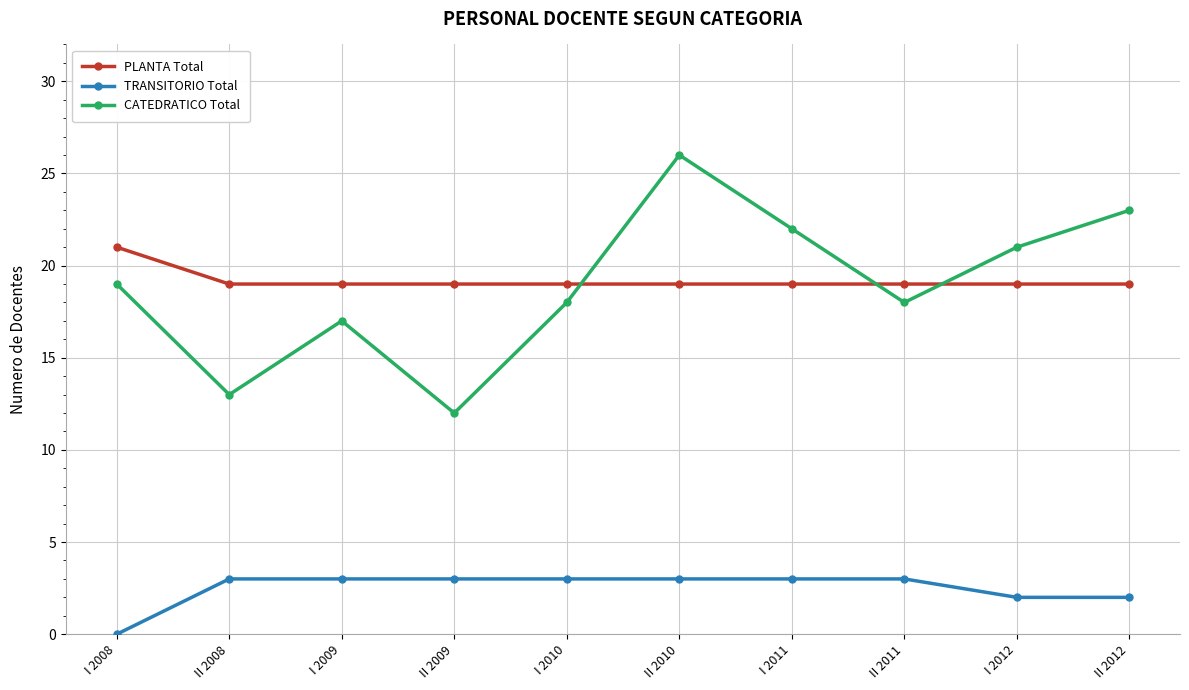

Which series has the largest total across all categories?

PLANTA Total